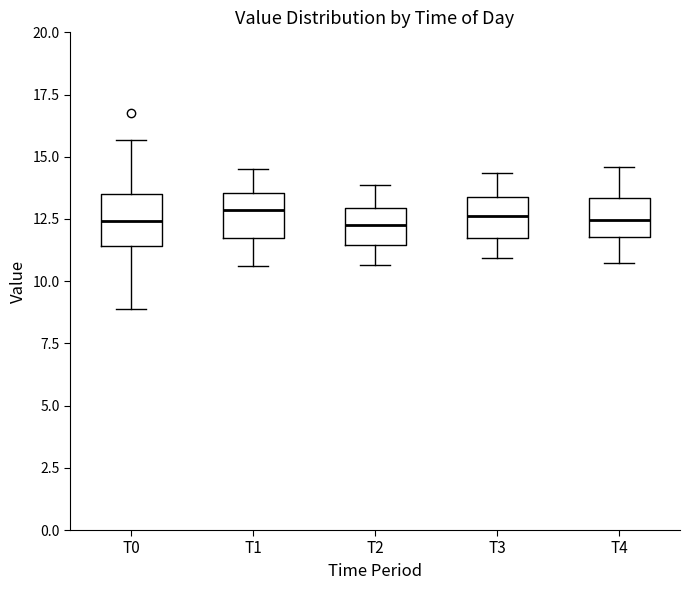

Where is the lower edge of the box for T4 on the y-axis? The values are not printed on the chart, so give them approximately, as read against the axis.

12.0